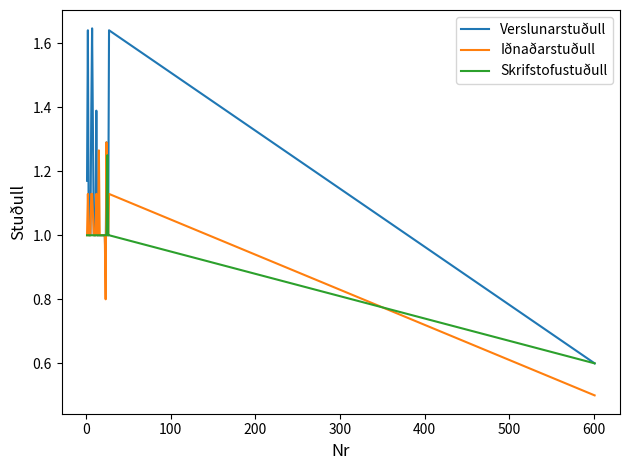

Which series has the largest total across all categories?

Verslunarstuðull